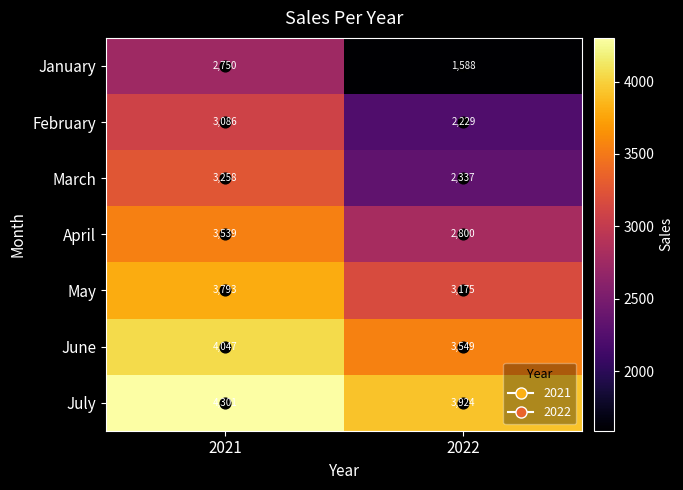

The February series shows 3086 at 2021. True or false?

True